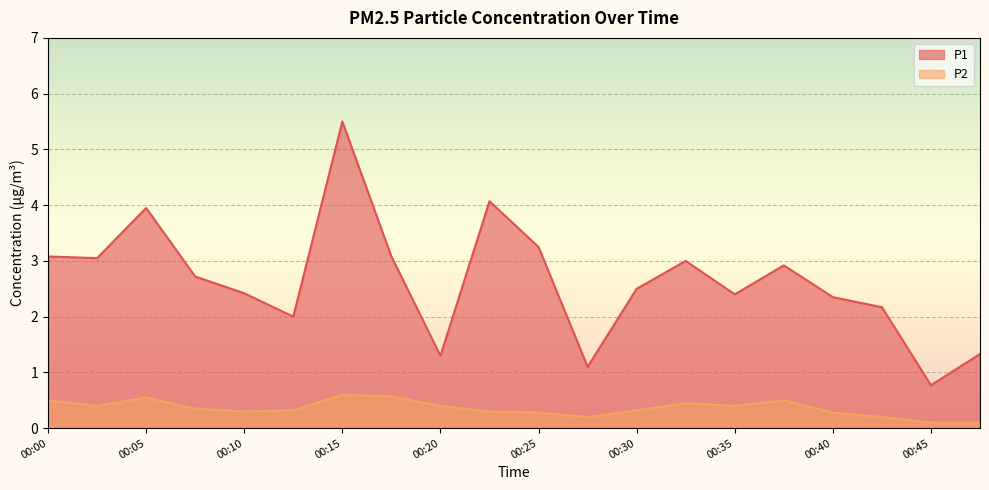

How many interior local peaks does the P1 series have?

5